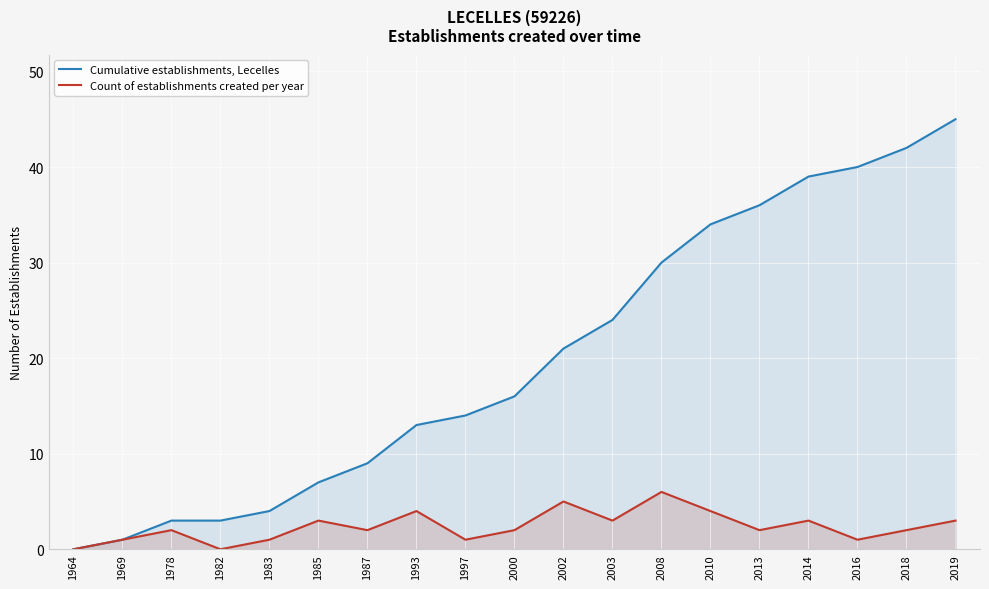

What is the sum of all Cumulative establishments, Lecelles values?

381